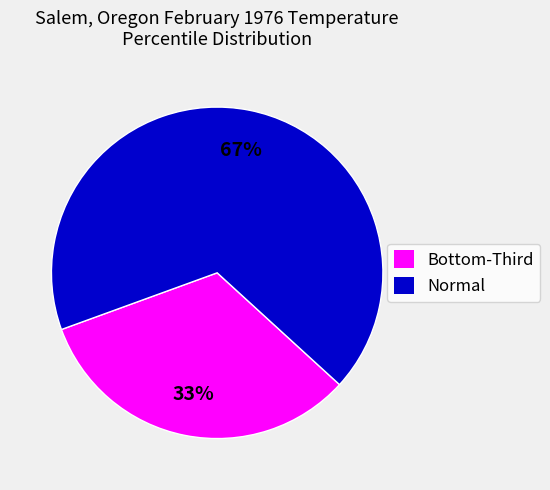

The Normal slice represents 67% of the pie. True or false?

True